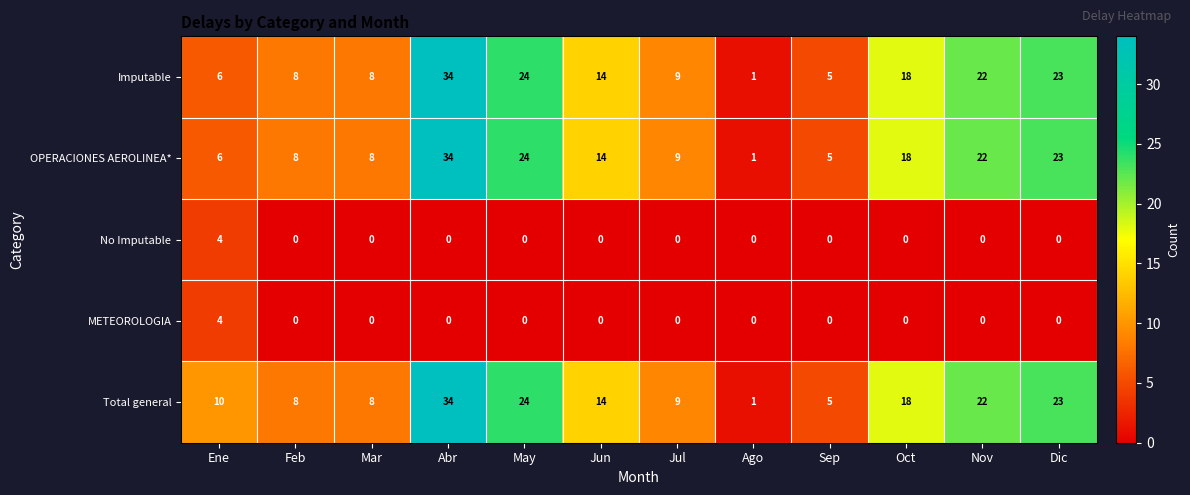

Which series has the largest total across all categories?

Total general